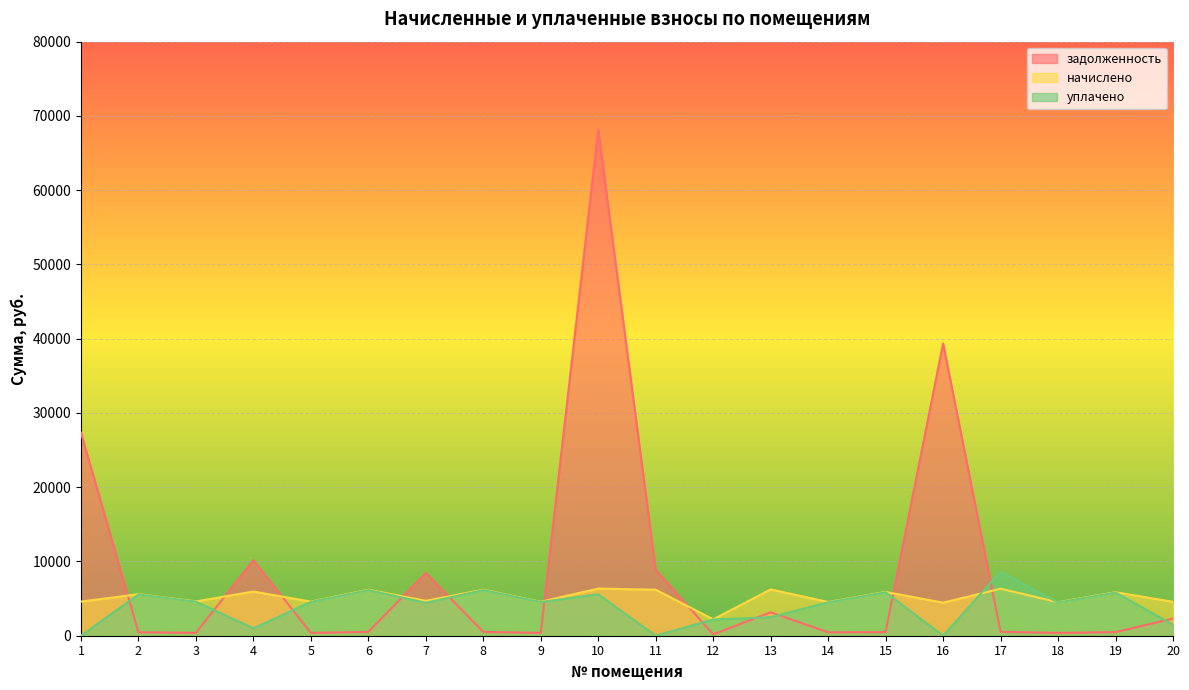

Which series has the largest total across all categories?

задолженность